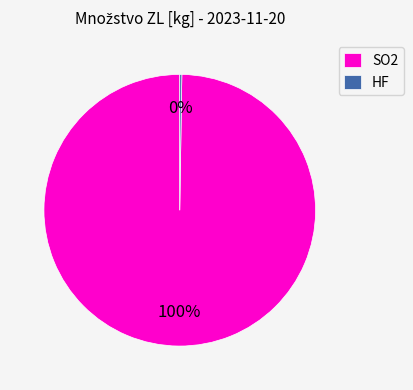

Is there any slice that represents more than half of the pie?

Yes